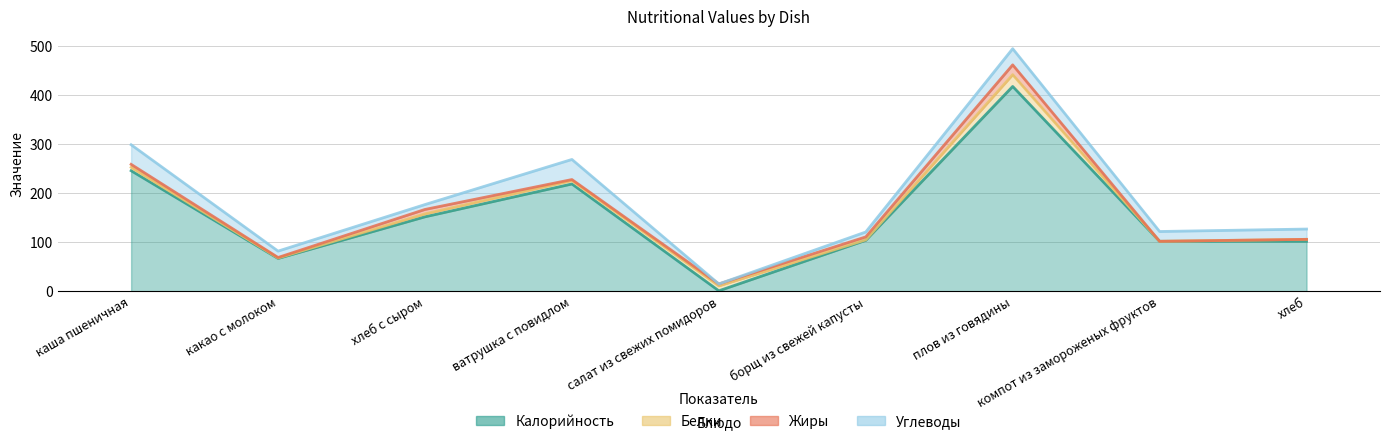

Rank the categories by Жиры value from lowest to highest.

компот из замороженых фруктов, хлеб, какао с молоком, ватрушка с повидлом, салат из свежих помидоров, каша пшеничная, борщ из свежей капусты, хлеб с сыром, плов из говядины